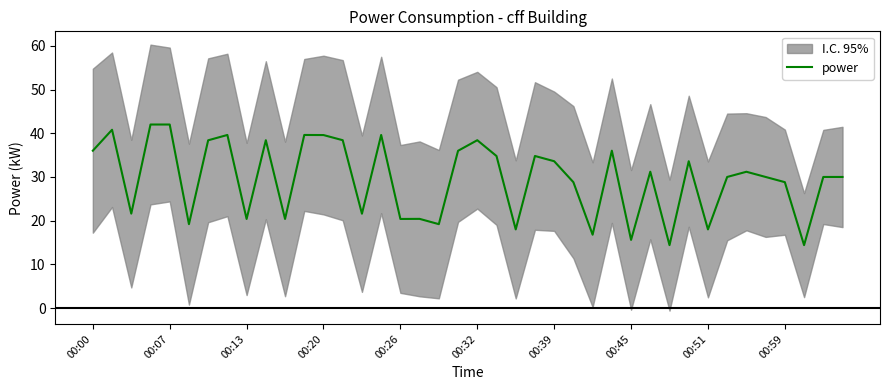

What is the difference between the maximum and second lowest values?

27.6